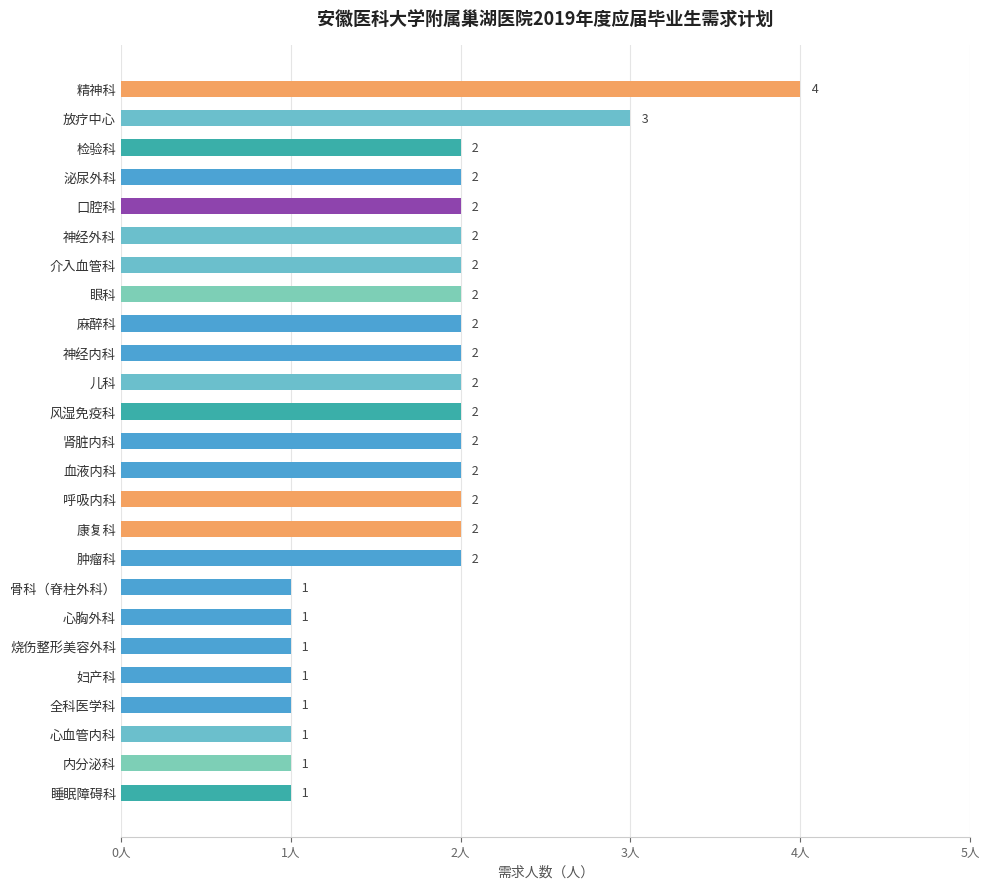

What is the sum of all values?

45